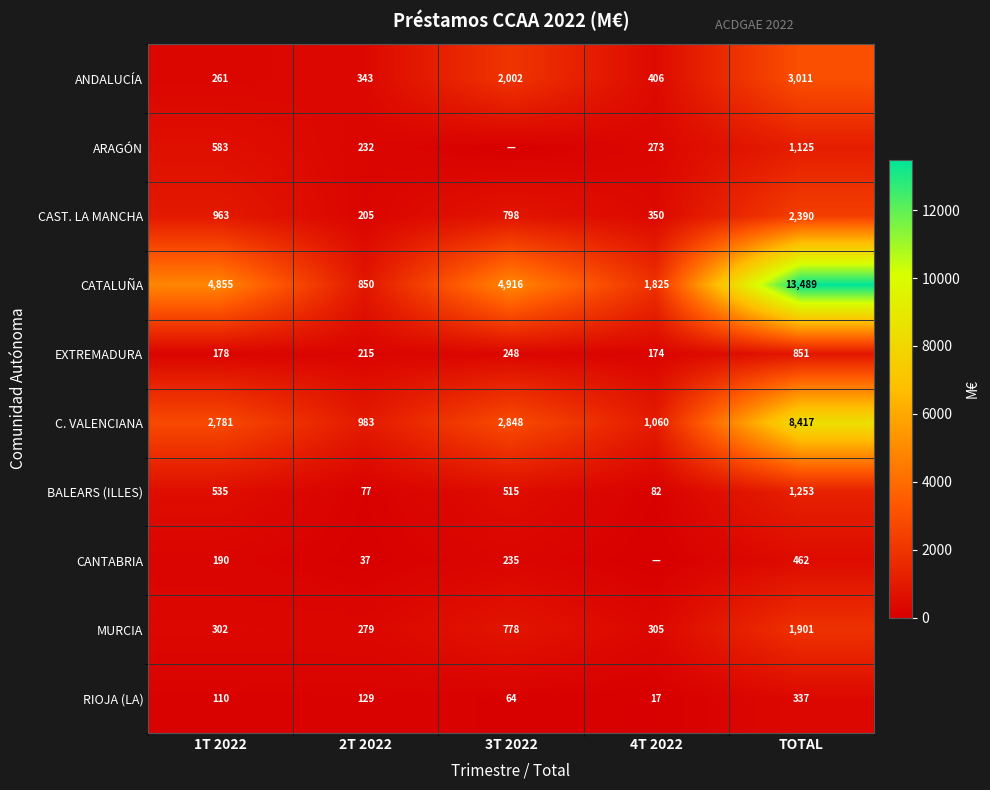

Which category has the highest value across all series?

TOTAL